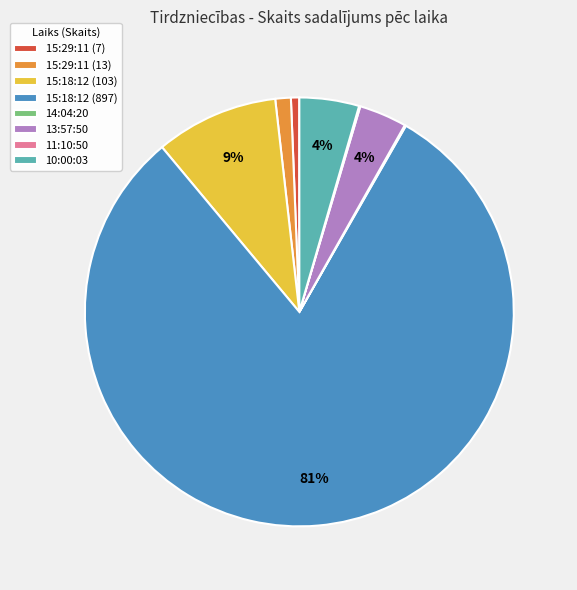

Do 13:57:50 and 15:18:12 (897) together represent more than half of the pie?

Yes